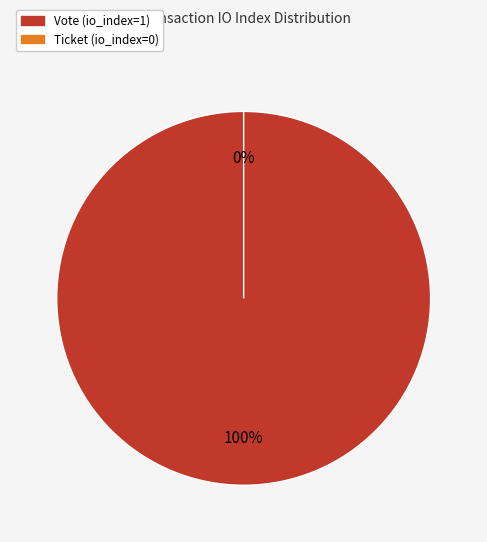

How many segments does this pie chart have?

2